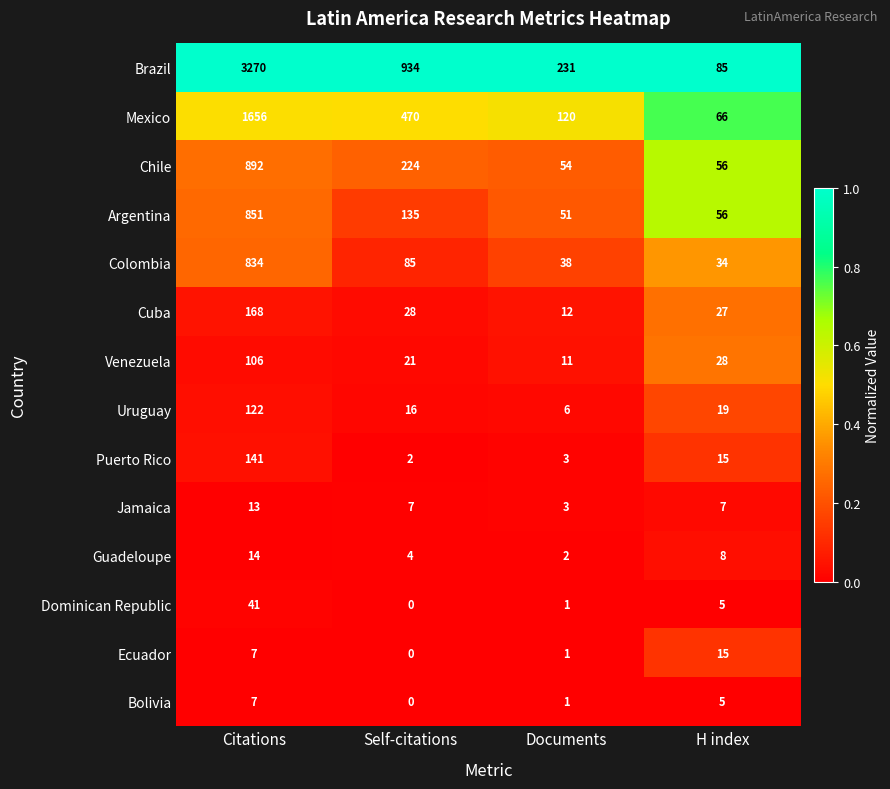

The value of Puerto Rico at H index is 15. True or false?

True